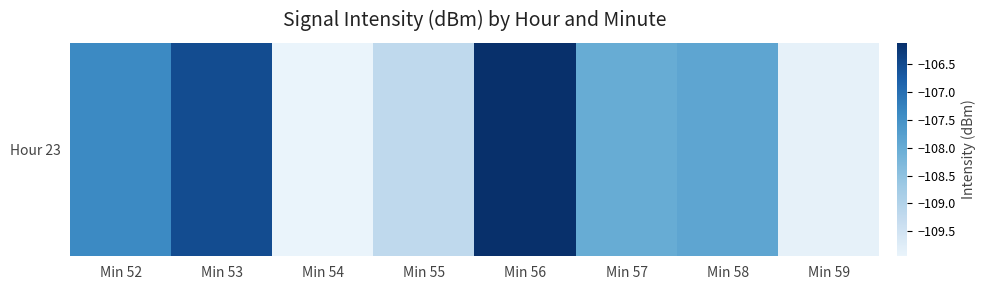

How many series are shown in this chart?

1